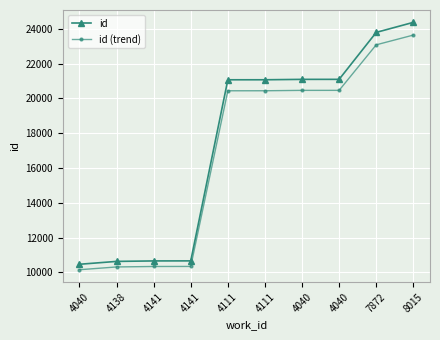

Rank the series by their maximum value, from highest to lowest.

id, id (trend)